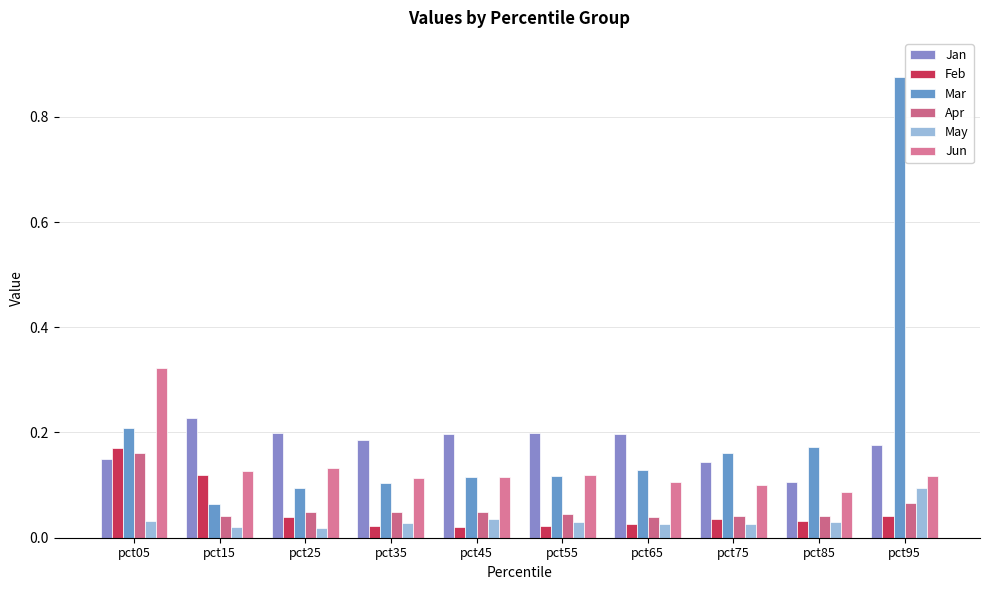

Which series has the largest total across all categories?

Mar